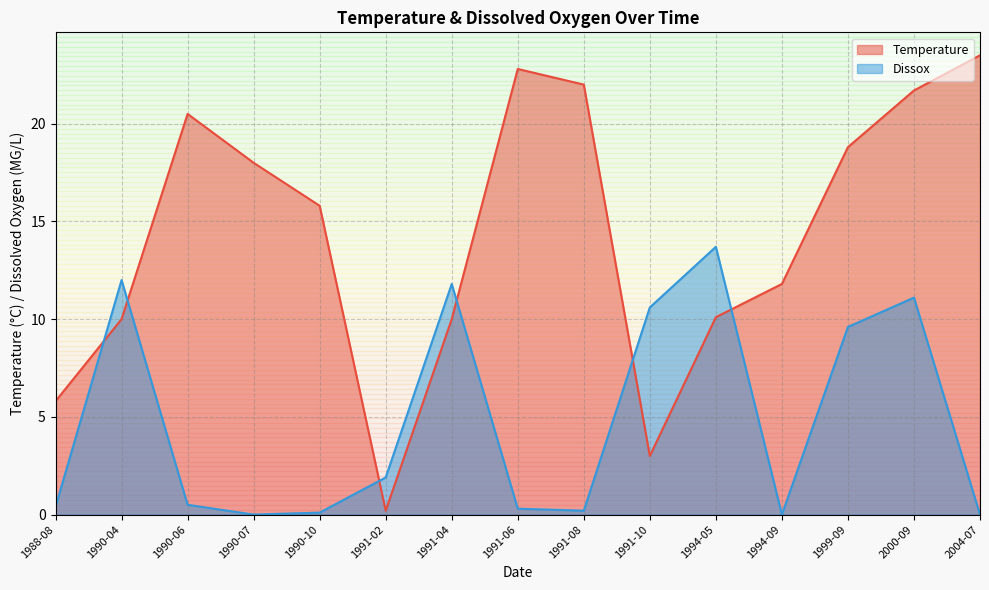

The value of Temperature at 1991-06 is 22.8. True or false?

True